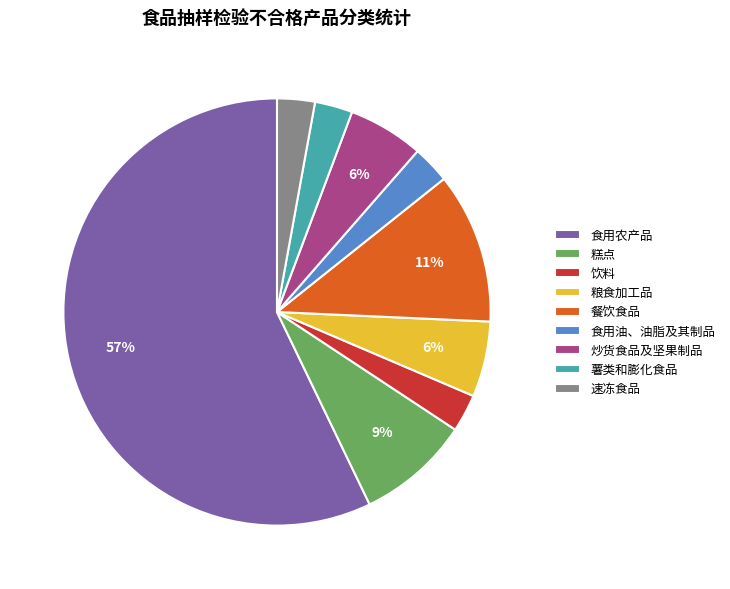

What is the ratio of the value at 速冻食品 to the value at 粮食加工品?

0.5